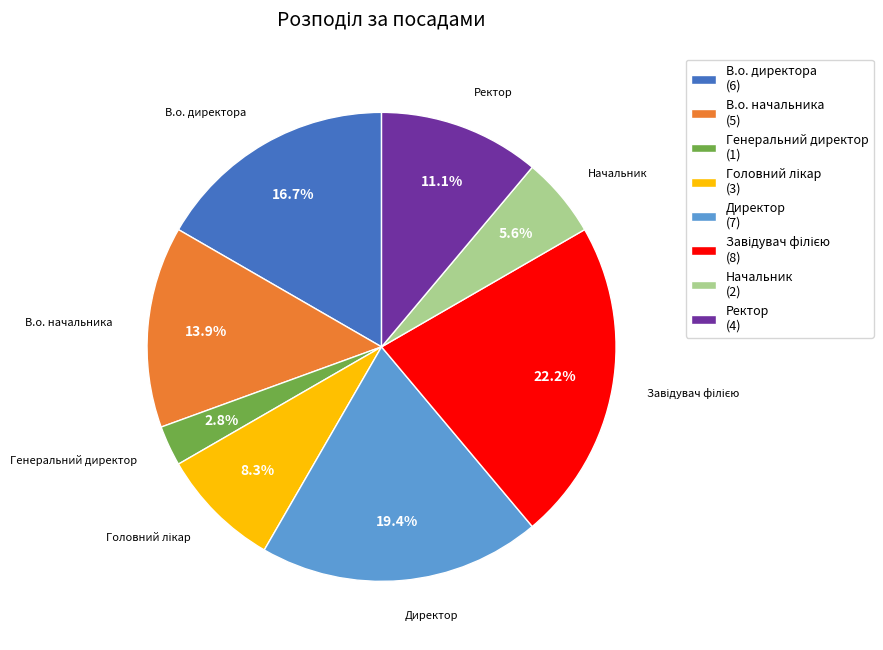

Approximately how many times larger is the value at В.о. начальника (5) compared to Директор (7)?

0.7